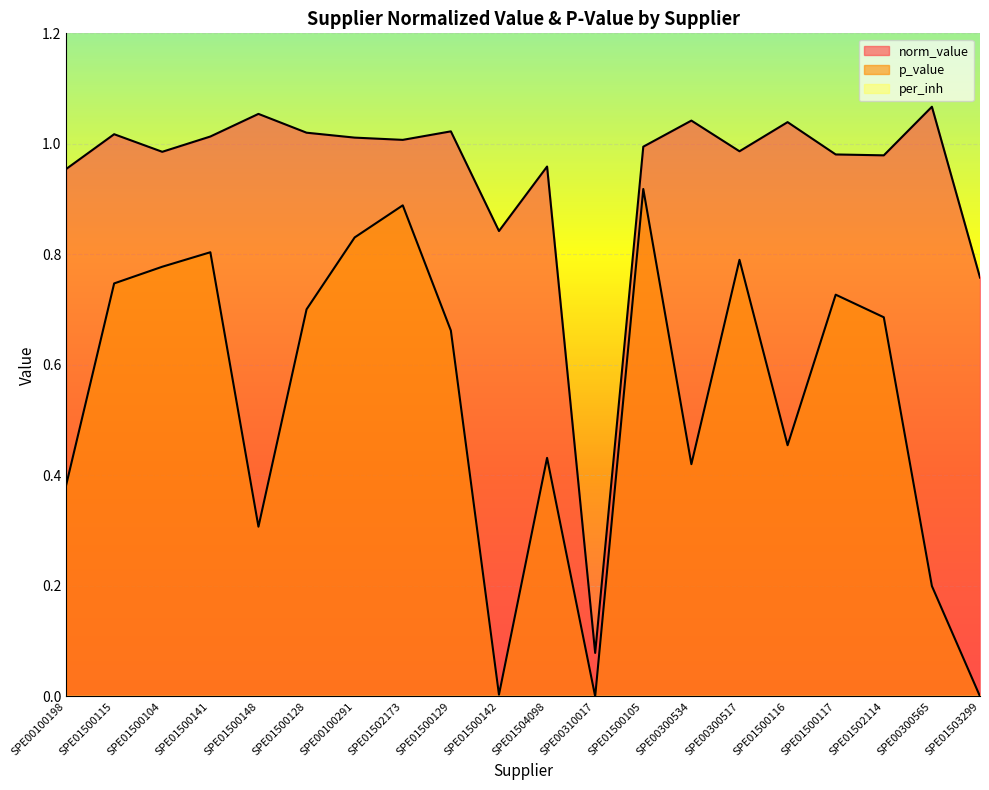

Reading left to right, list all the values displayed in this chart.

norm_value: 1.0	1.0	1.0	1.0	1.1	1.0	1.0	1.0	1.0	0.8	1.0	0.1	1.0	1.0	1.0	1.0	1.0	1.0	1.1	0.8
p_value: 0.4	0.7	0.8	0.8	0.3	0.7	0.8	0.9	0.7	0.0	0.4	0.0	0.9	0.4	0.8	0.5	0.7	0.7	0.2	0.0